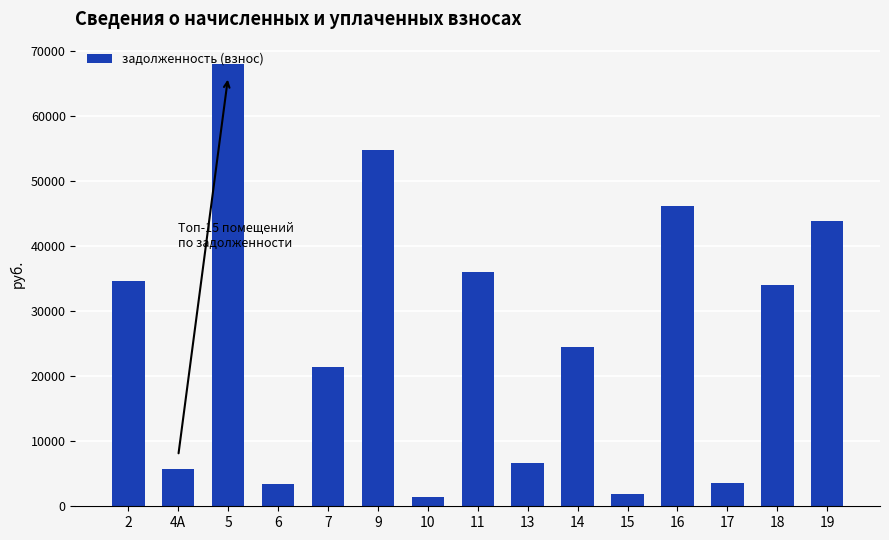

Reading left to right, transcribe all the data shown in this chart.

2=34713.4	4А=5724.7	5=68066.5	6=3360.0	7=21375.5	9=54876.0	10=1489.9	11=36099.1	13=6629.2	14=24510.3	15=1900.8	16=46185.2	17=3650.0	18=34089.6	19=43859.3